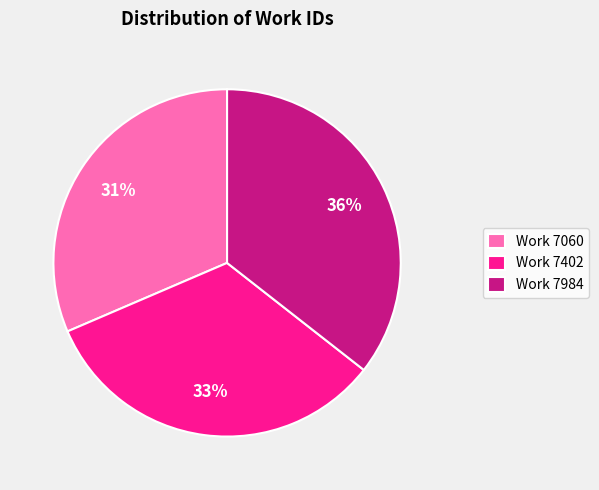

To the nearest percent, what is the combined percentage of Work 7984 and Work 7060?

67%